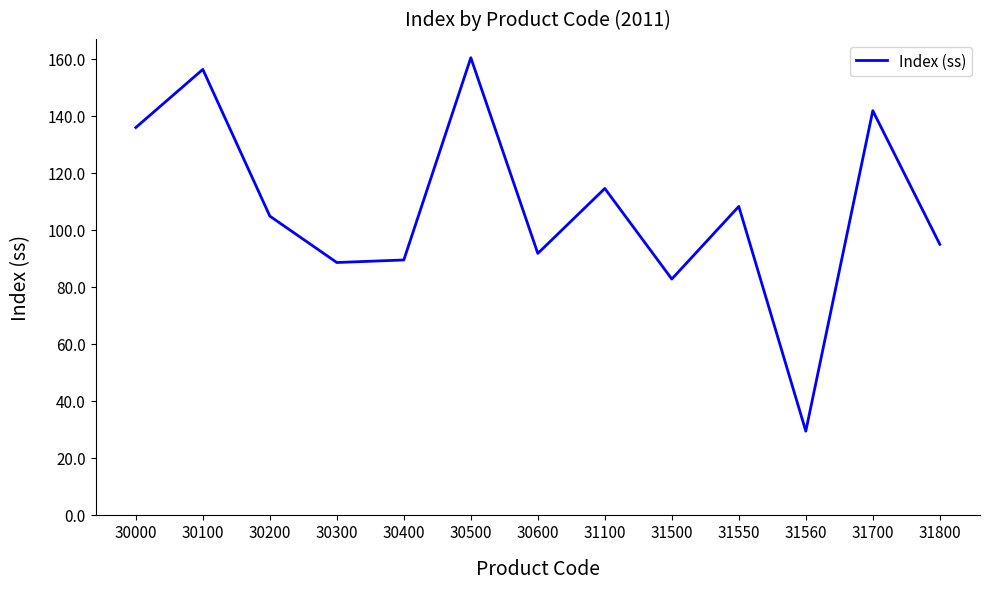

Is it true that the value at 30100 is 40.1?

False